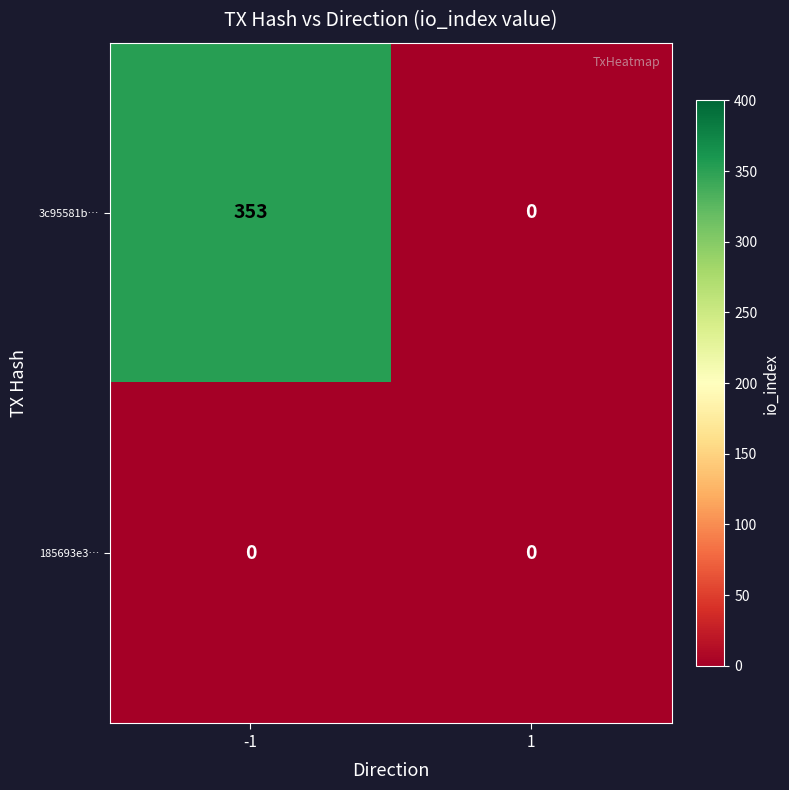

Reading left to right, extract all data points from this chart.

3c95581b…: 353	0
185693e3…: 0	0